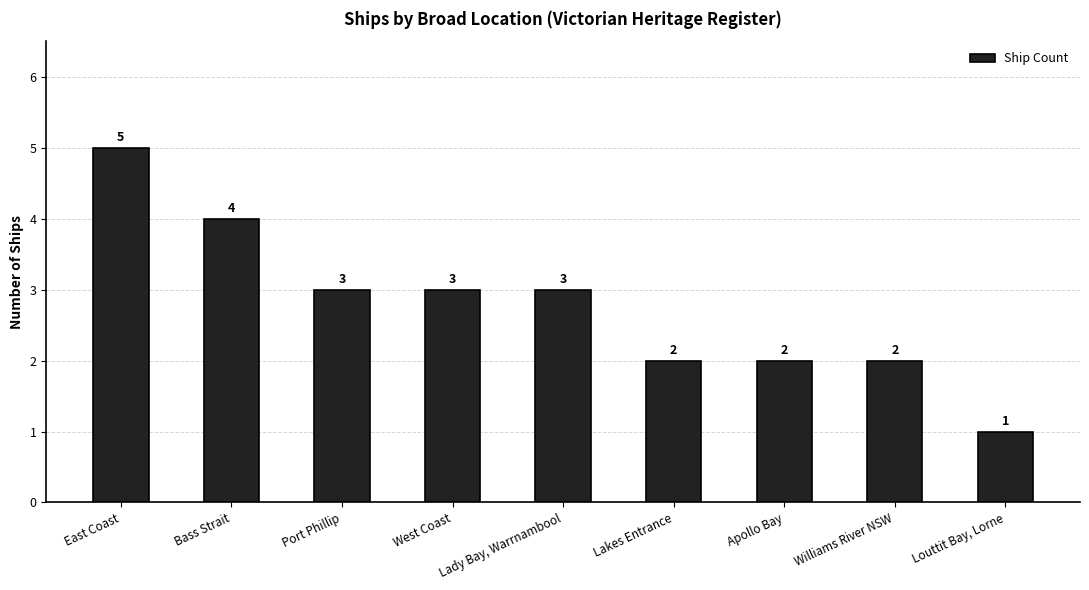

How many values are below 3?

4